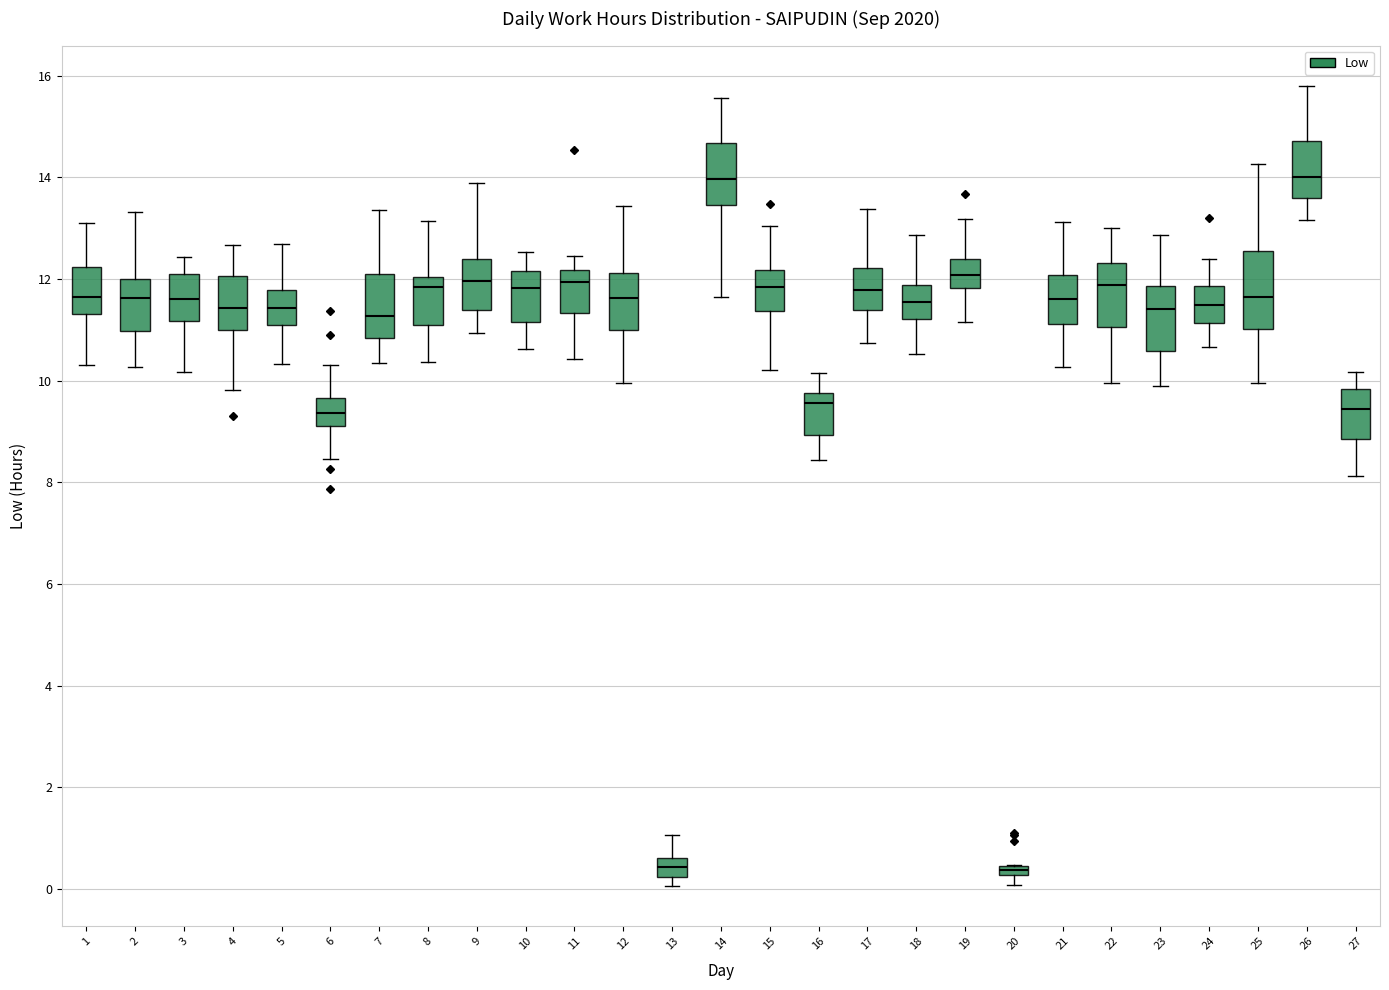

Where is the lower edge of the box at x = 13 on the y-axis? The values are not printed on the chart, so give them approximately, as read against the axis.

0.2